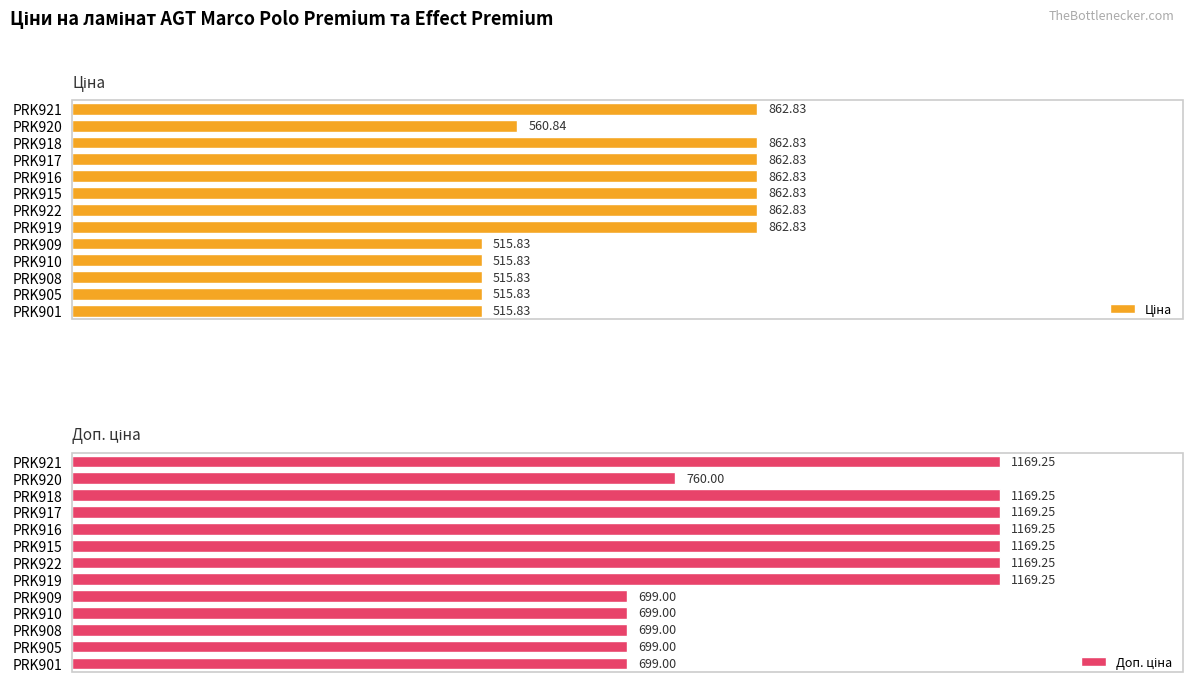

Which has a higher value, PRK901 or PRK920?

PRK920